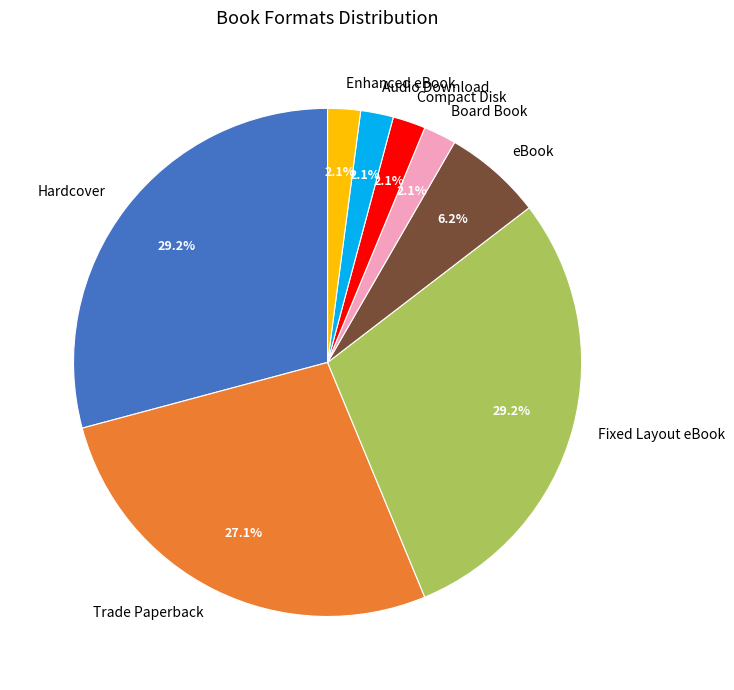

Does Compact Disk account for over 50% of the chart?

No